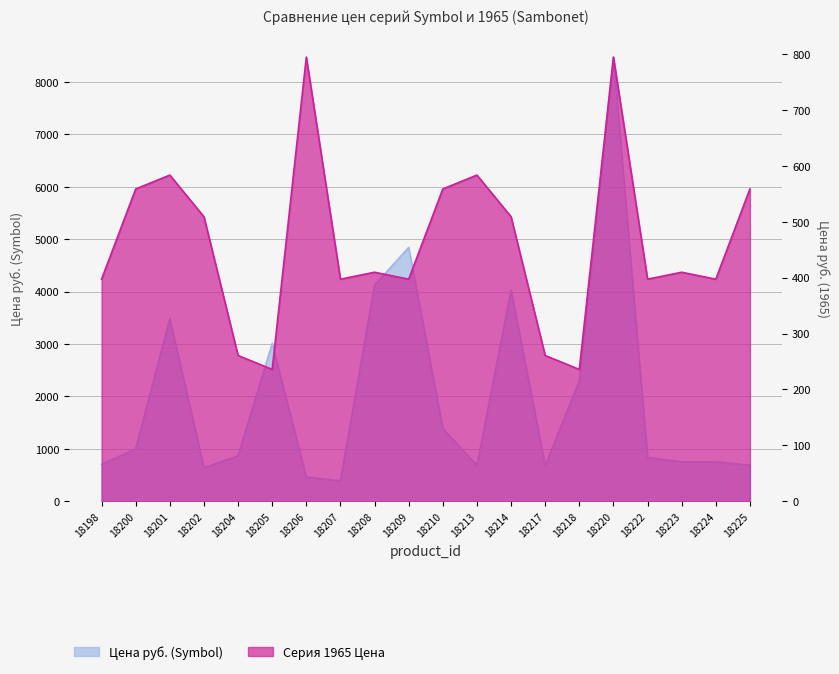

Which has a higher value, 18225 or 18202?

18225